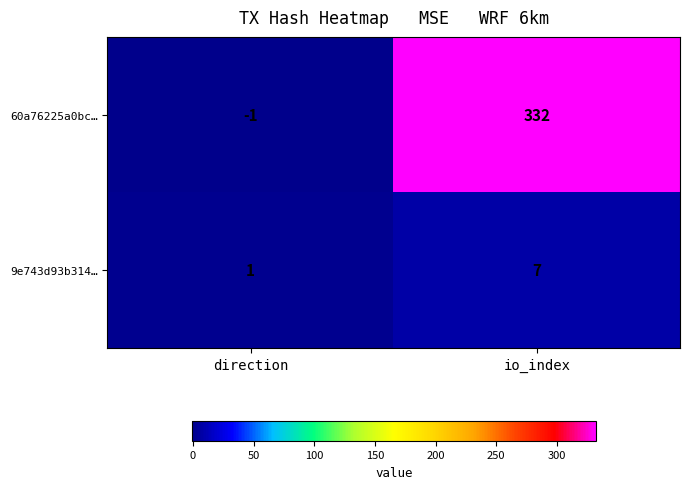

What is the total value across all series at io_index?

339